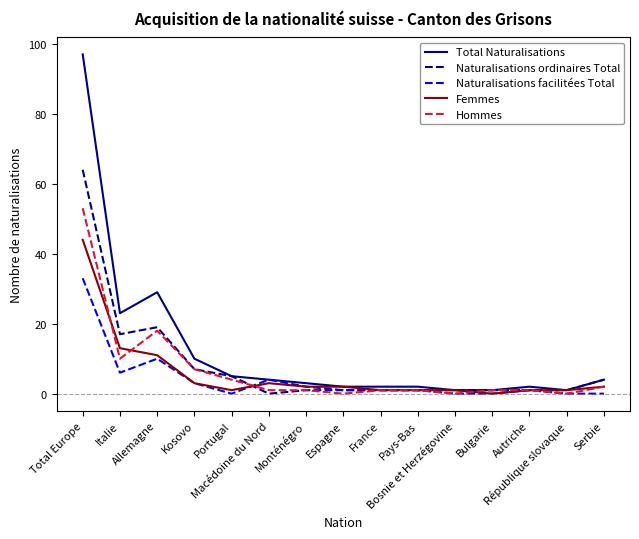

Which series changed the most between Portugal and Monténégro?

Naturalisations ordinaires Total